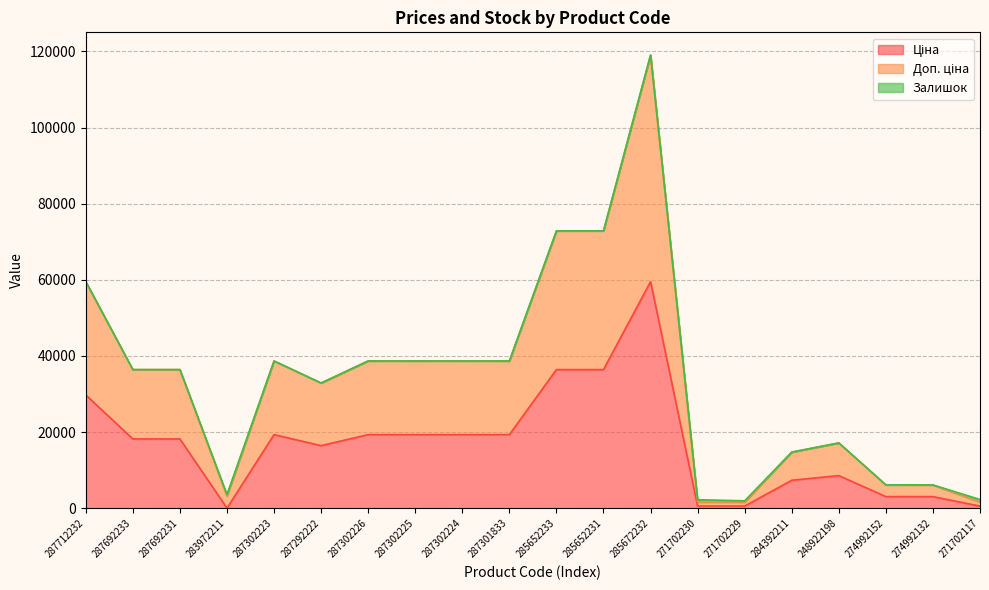

The value of Ціна at 287302226 is 9886.3. True or false?

False